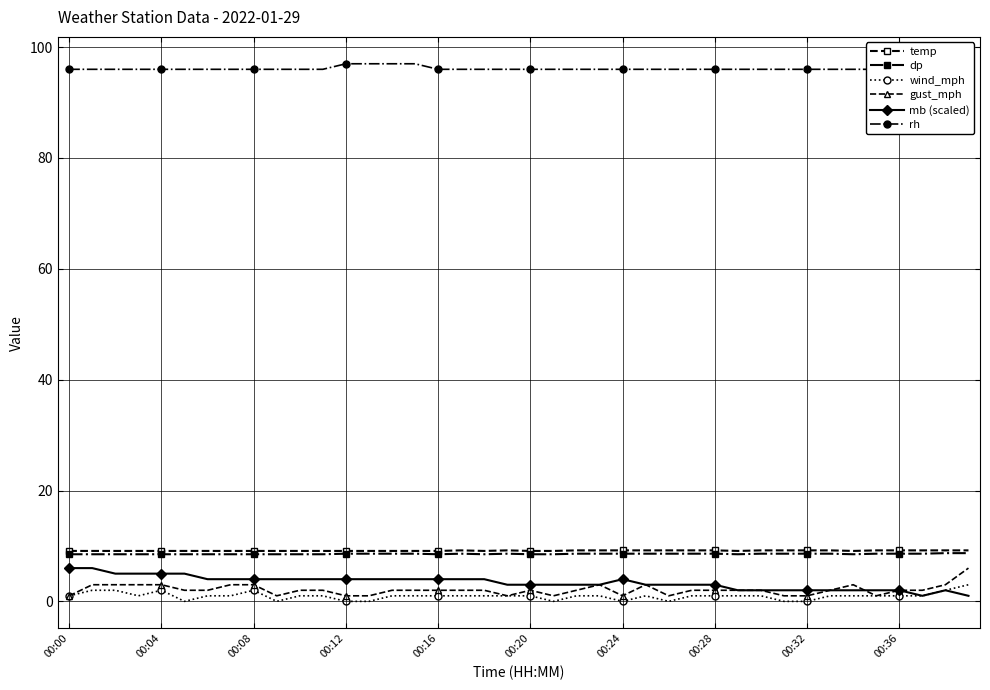

What is the total value across all series at 10?

120.6